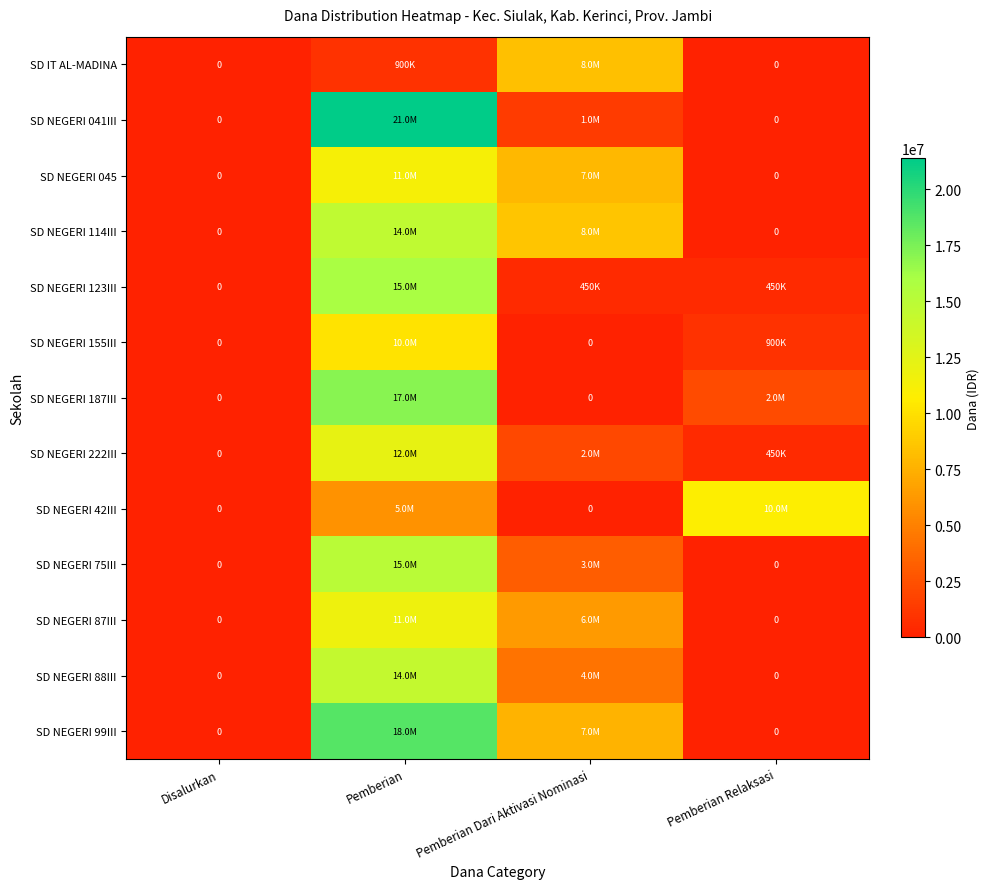

List the series in order of their peak value, lowest first.

SD IT AL-MADINA, SD NEGERI 155III, SD NEGERI 42III, SD NEGERI 045, SD NEGERI 87III, SD NEGERI 222III, SD NEGERI 88III, SD NEGERI 114III, SD NEGERI 75III, SD NEGERI 123III, SD NEGERI 187III, SD NEGERI 99III, SD NEGERI 041III